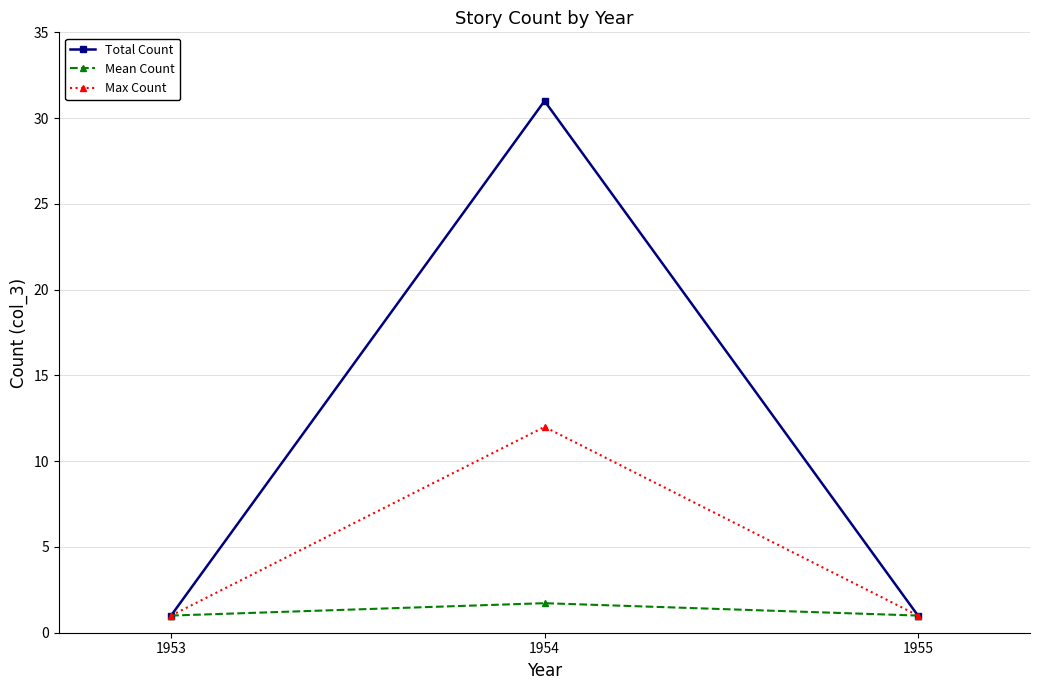

How many distinct data groups are displayed?

3